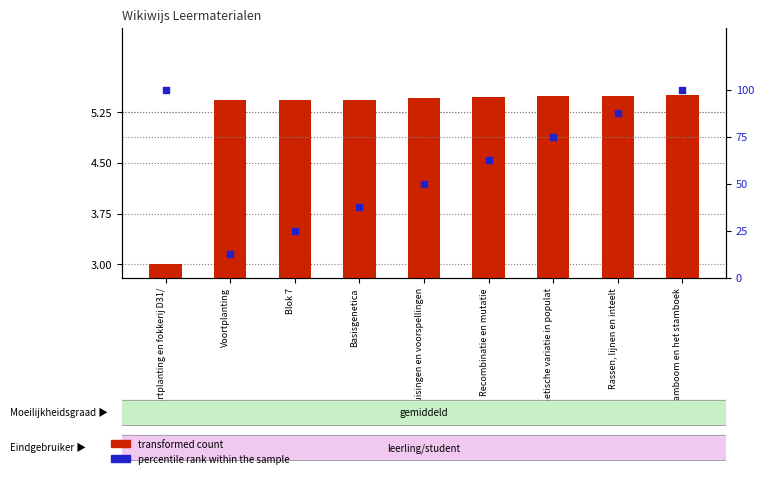

What is the total value across all series at Kruisingen en voorspellingen?

55.5